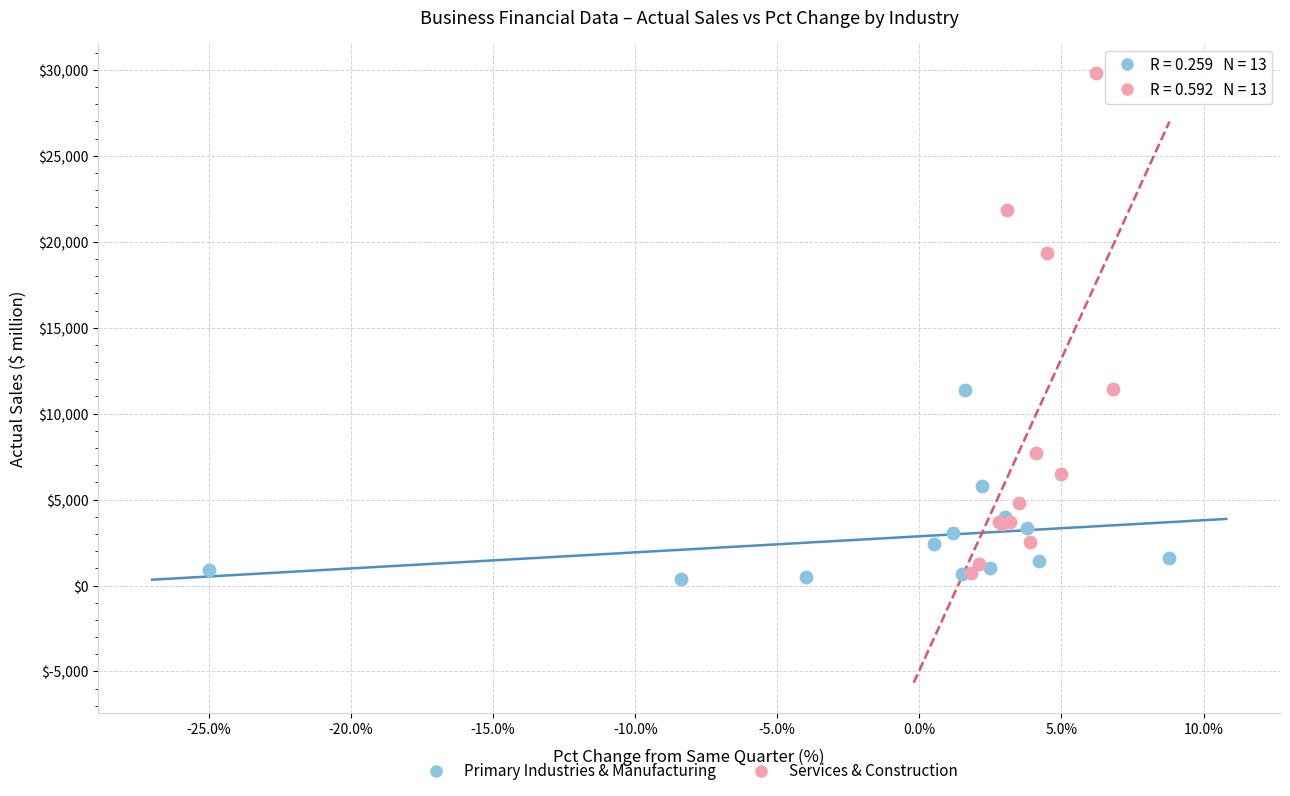

Which series contains the highest Y value?

Services & Construction